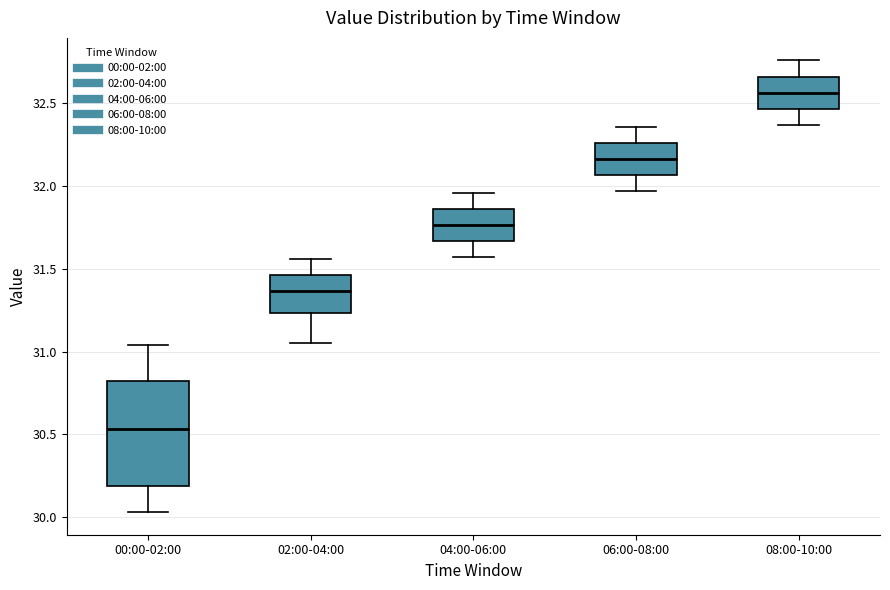

Reading left to right, transcribe this box plot: for each box, give where its median line is, the range the box spans, and where its two whiskers end, as read against the y-axis. The values are not printed on the chart, so give them approximately, as read against the axis.

00:00-02:00: median 30.55, box 30.20 to 30.80, whiskers 30.05 to 31.05
02:00-04:00: median 31.35, box 31.25 to 31.45, whiskers 31.05 to 31.55
04:00-06:00: median 31.75, box 31.65 to 31.85, whiskers 31.55 to 31.95
06:00-08:00: median 32.15, box 32.05 to 32.25, whiskers 31.95 to 32.35
08:00-10:00: median 32.55, box 32.45 to 32.65, whiskers 32.35 to 32.75